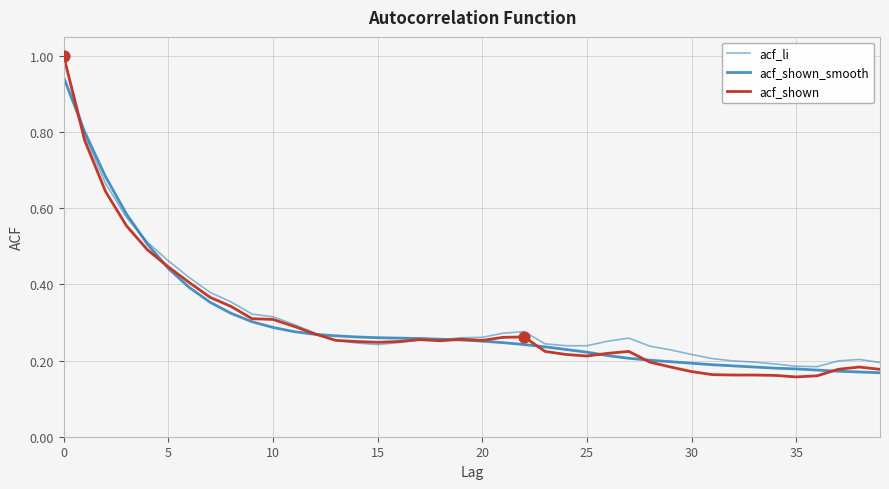

Is this an area chart (filled region under the line)?

No